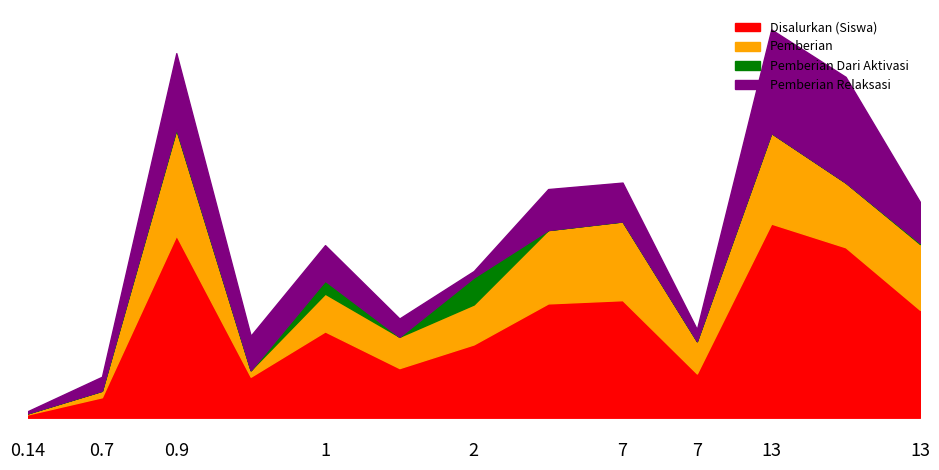

Does the chart have visible grid lines?

No